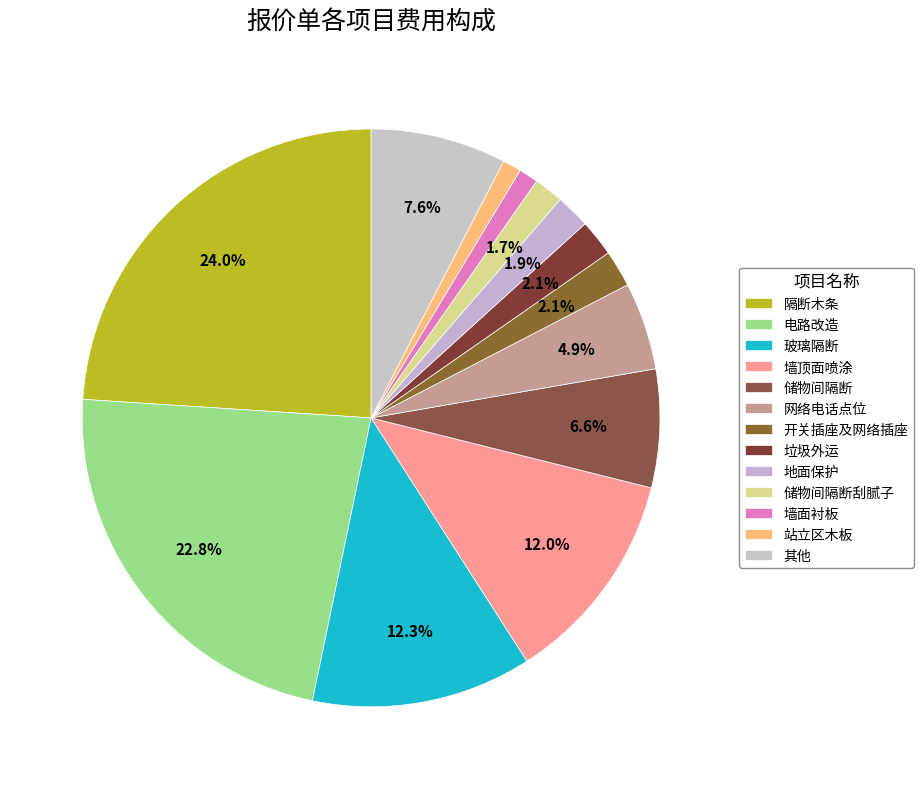

Count the number of slices in the pie.

13